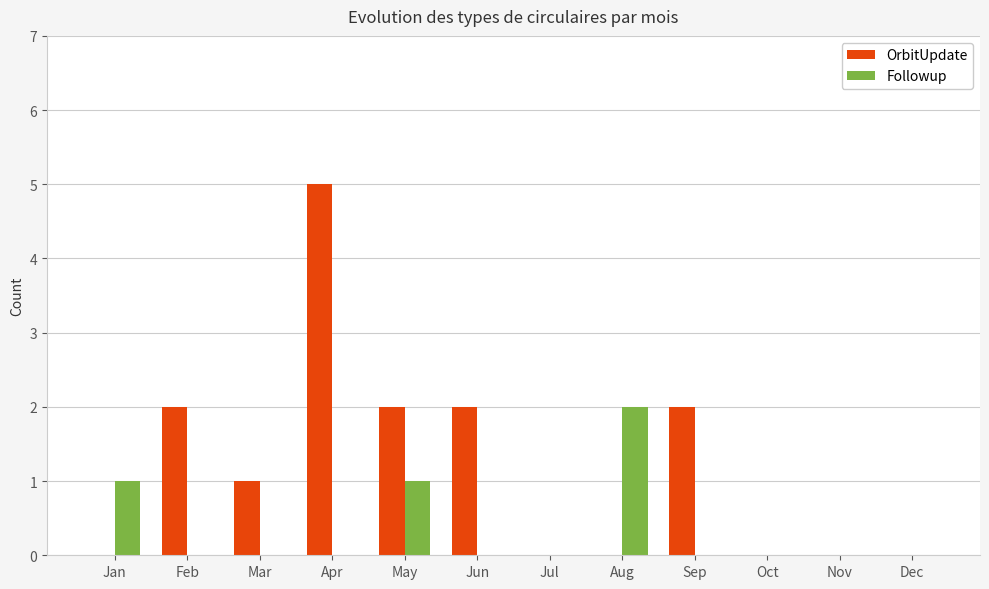

What is the total value across all series at May?

3